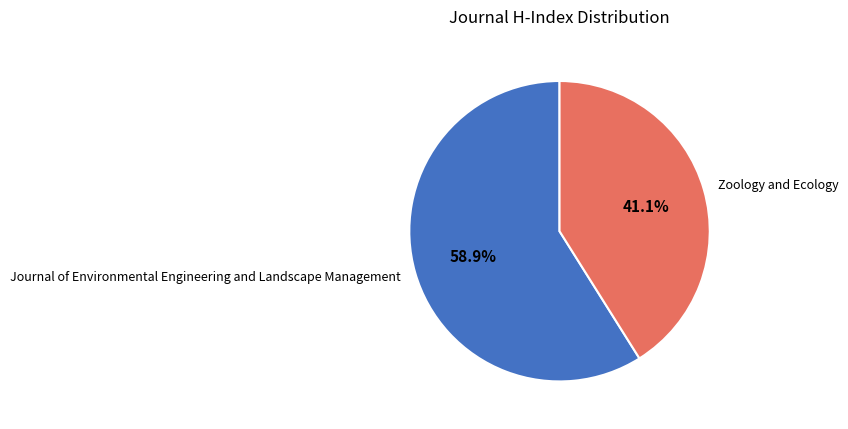

Which category accounts for the majority?

Journal of Environmental Engineering and Landscape Management